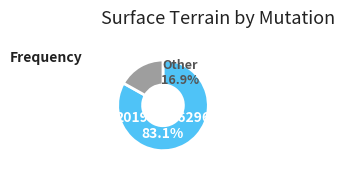

Is 2019-1124602 the majority of the pie?

No